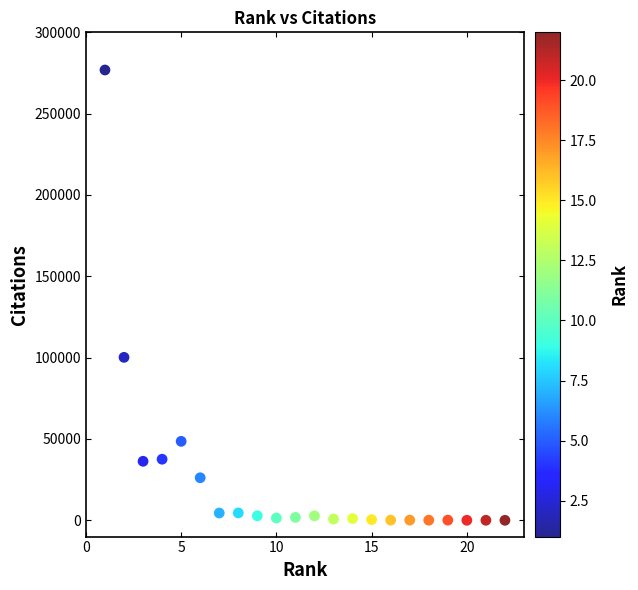

What Y value in the scatter plot is closest to 138429?

100193